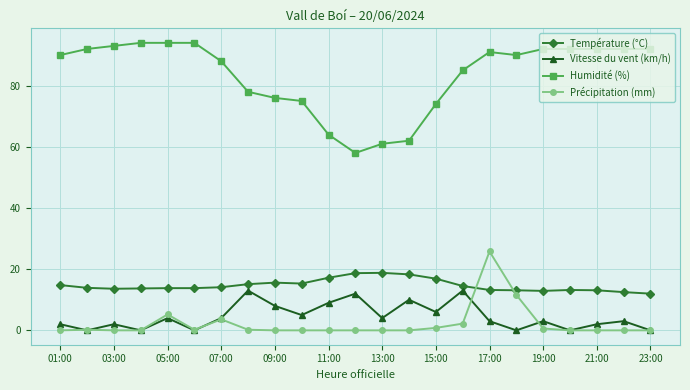

What is the maximum value for Température (°C)?

18.8